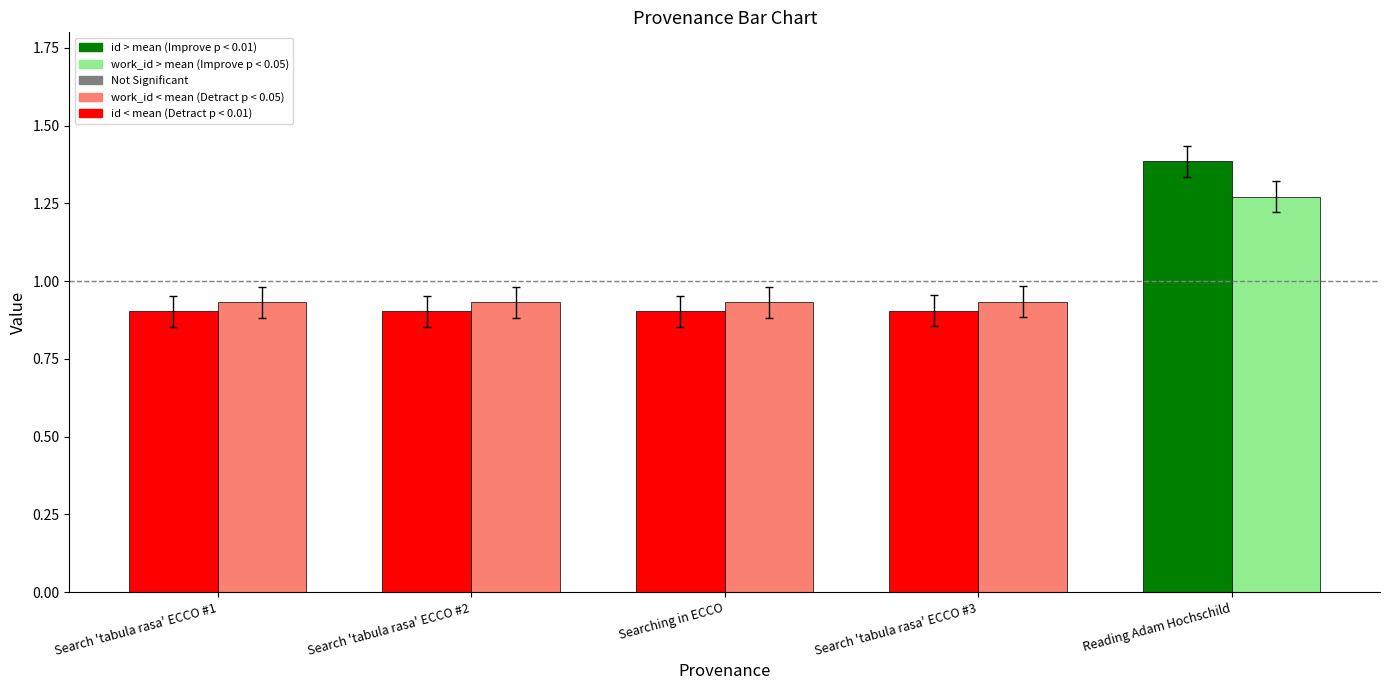

At which category is the sum across all series the highest?

Reading Adam Hochschild